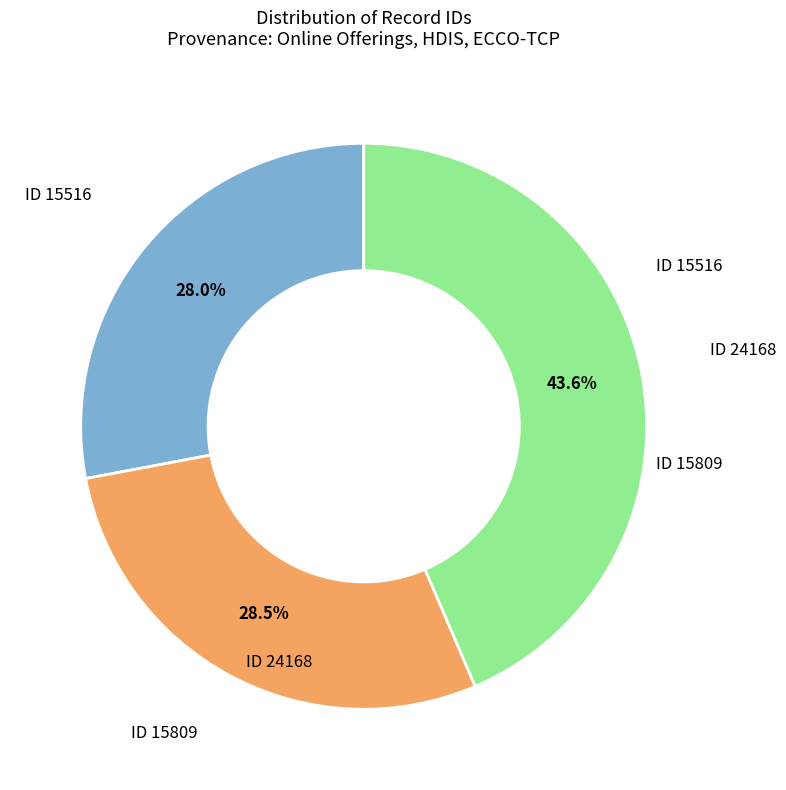

Is there any slice that represents more than half of the pie?

No